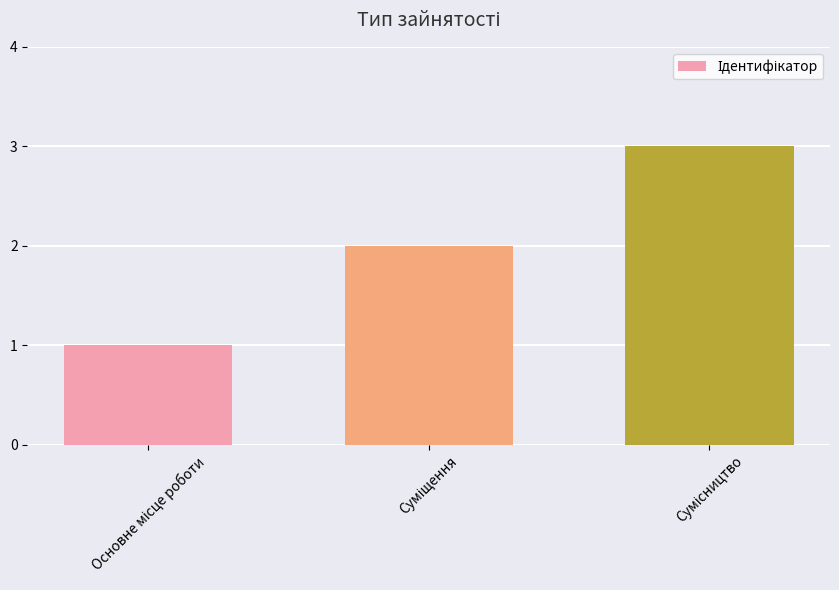

What is the sum of all values?

6